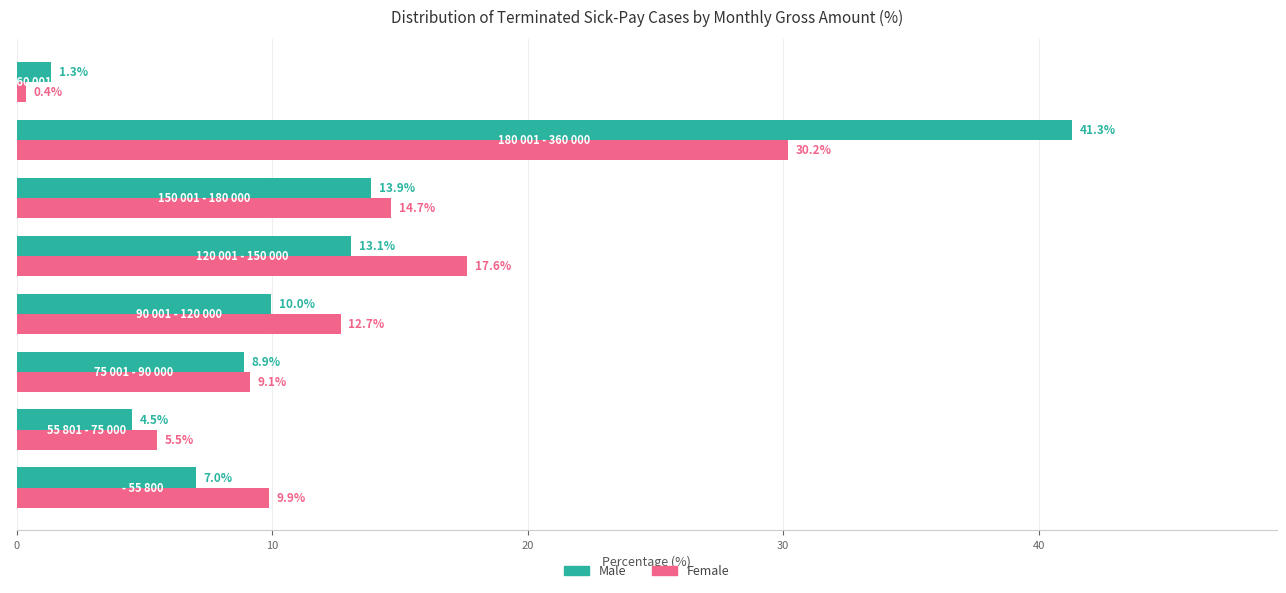

Count the number of data series in this chart.

2